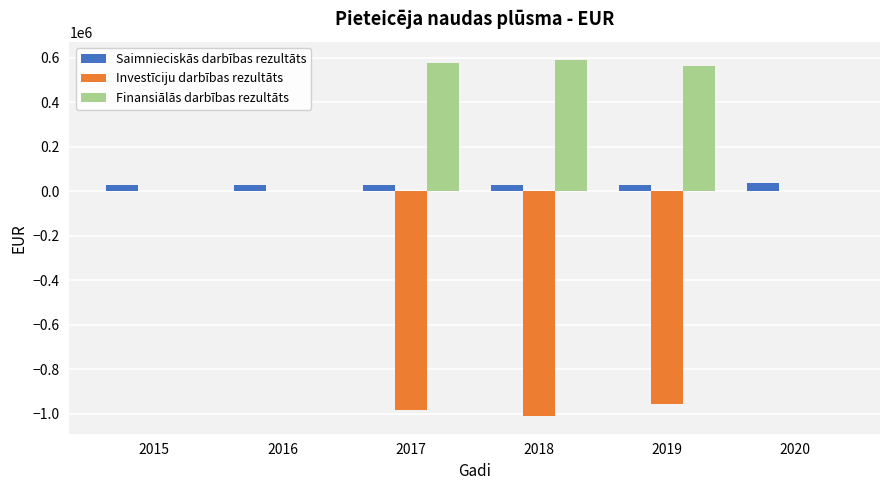

Between 2016 and 2018, which series saw the biggest shift?

Investīciju darbības rezultāts